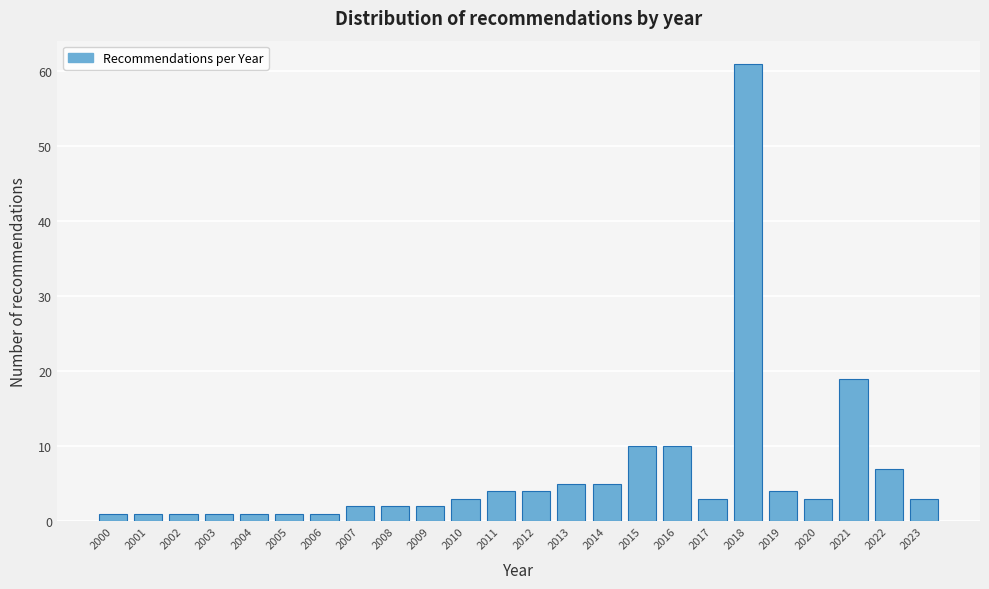

Reading right to left, extract all data points from this chart.

3	7	19	3	4	61	3	10	10	5	5	4	4	3	2	2	2	1	1	1	1	1	1	1